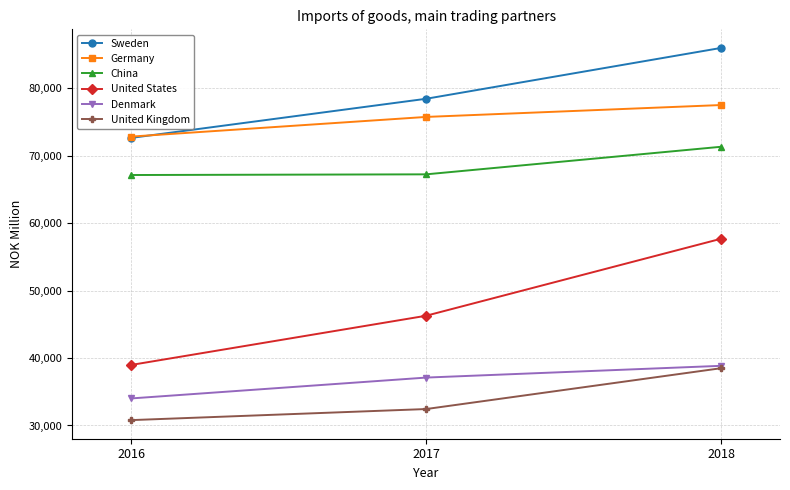

Between 2017 and 2018, which series saw the biggest shift?

United States